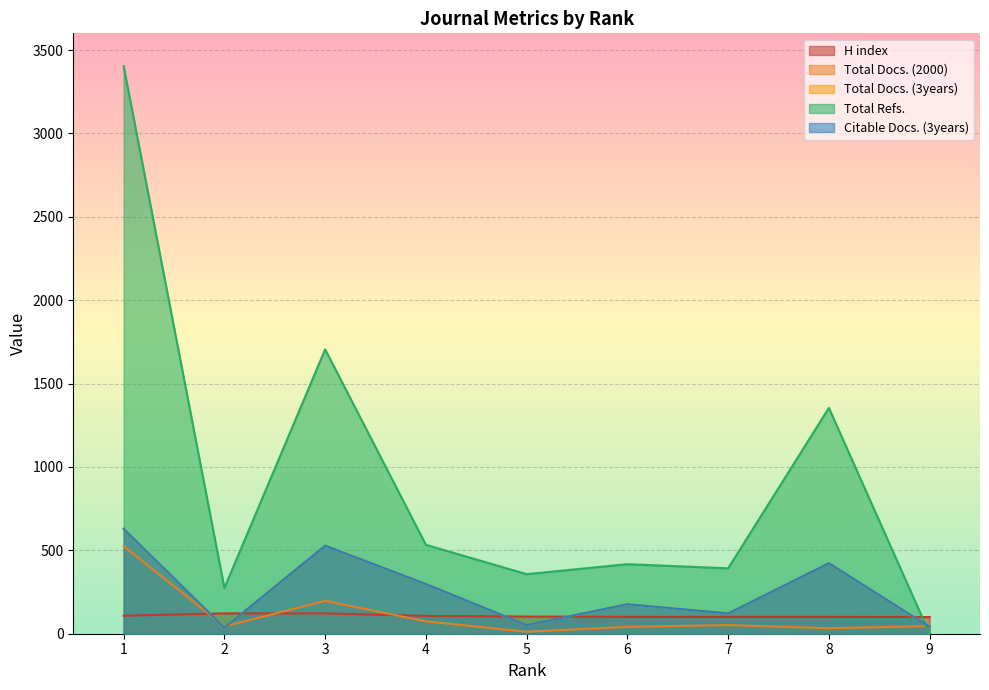

Is it true that Total Refs. equals 357 at 5?

True